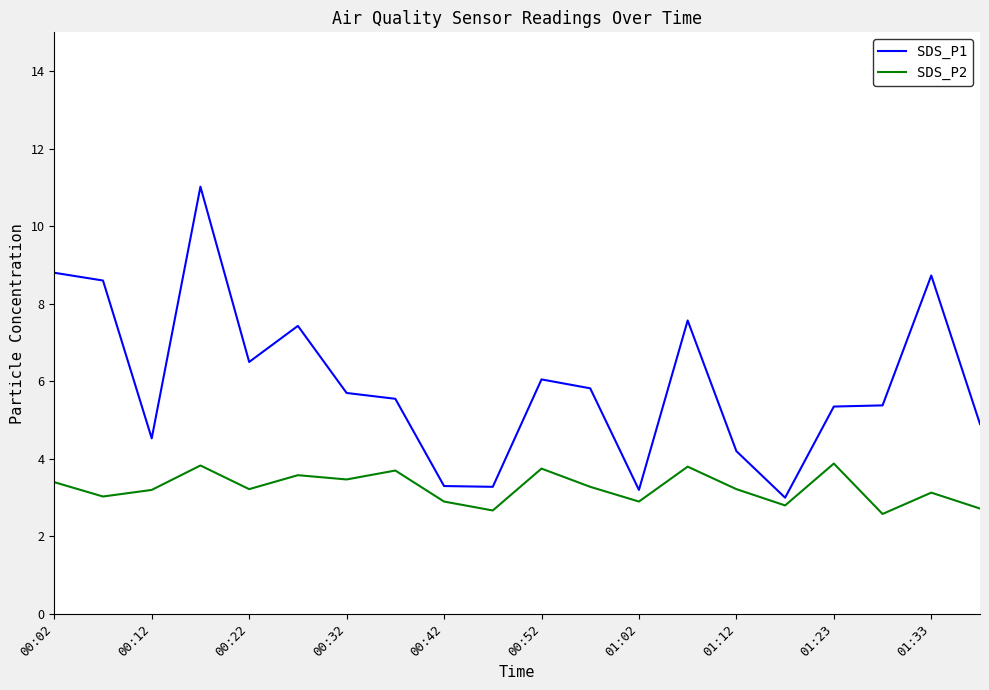

What is the difference between the maximum and minimum values in the SDS_P1 series?

8.0